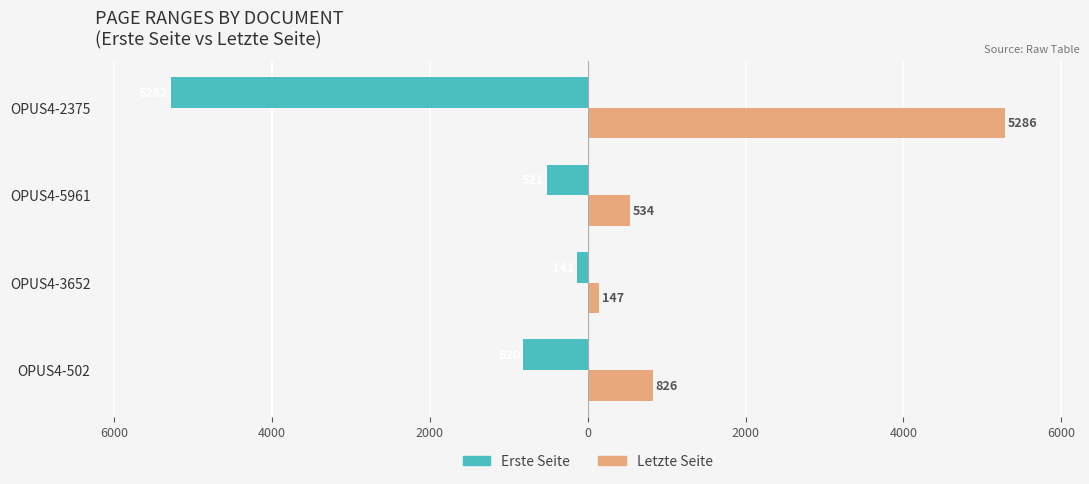

What is the value of the Letzte Seite bar at the 4th from the left?

5286